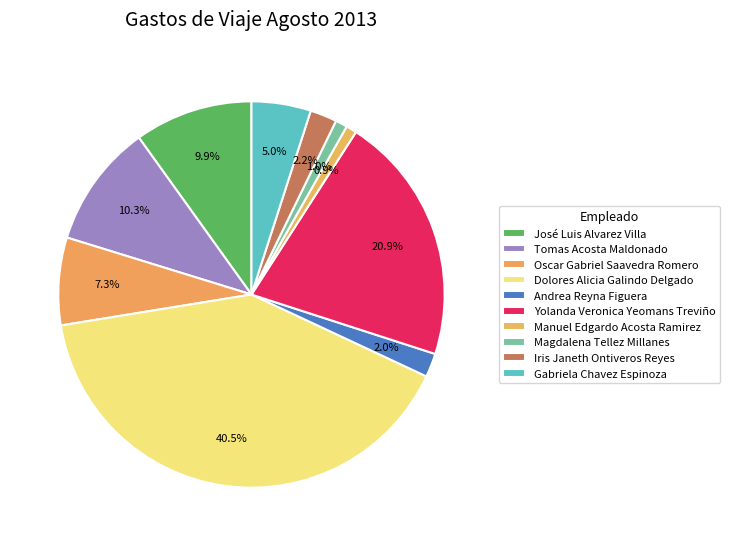

To the nearest percent, what is the difference between the Manuel Edgardo Acosta Ramirez and Andrea Reyna Figuera slice percentages?

1%